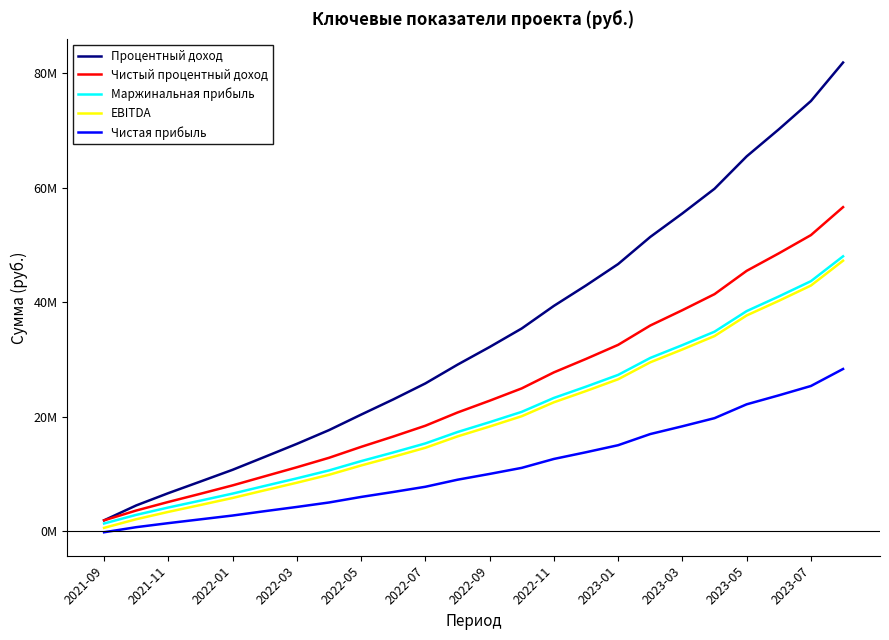

True or false: Чистая прибыль and Процентный доход cross at least once.

False